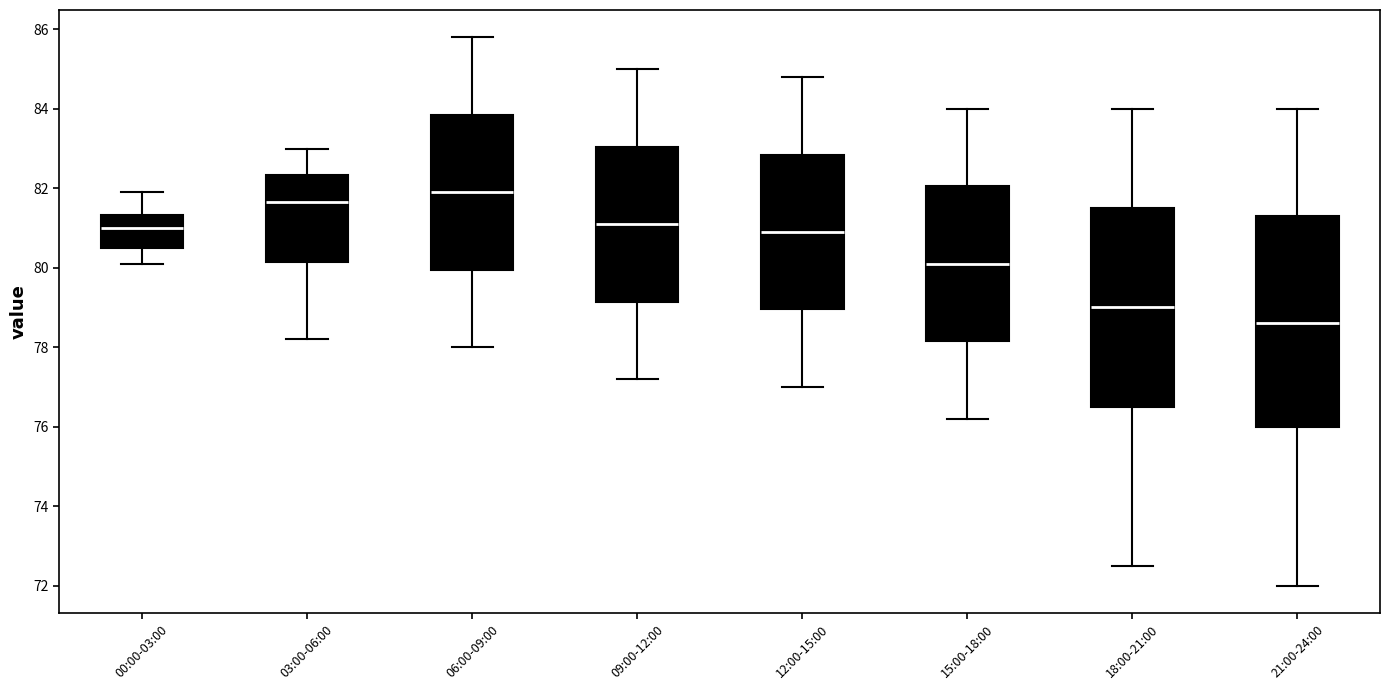

Reading left to right, transcribe this box plot: for each box, give where its median line is, the range the box spans, and where its two whiskers end, as read against the y-axis. The values are not printed on the chart, so give them approximately, as read against the axis.

00:00-03:00: median 81.0, box 80.6 to 81.4, whiskers 80.2 to 82.0
03:00-06:00: median 81.6, box 80.2 to 82.4, whiskers 78.2 to 83.0
06:00-09:00: median 82.0, box 80.0 to 83.8, whiskers 78.0 to 85.8
09:00-12:00: median 81.2, box 79.2 to 83.0, whiskers 77.2 to 85.0
12:00-15:00: median 81.0, box 79.0 to 82.8, whiskers 77.0 to 84.8
15:00-18:00: median 80.2, box 78.2 to 82.0, whiskers 76.2 to 84.0
18:00-21:00: median 79.0, box 76.6 to 81.6, whiskers 72.6 to 84.0
21:00-24:00: median 78.6, box 76.0 to 81.4, whiskers 72.0 to 84.0